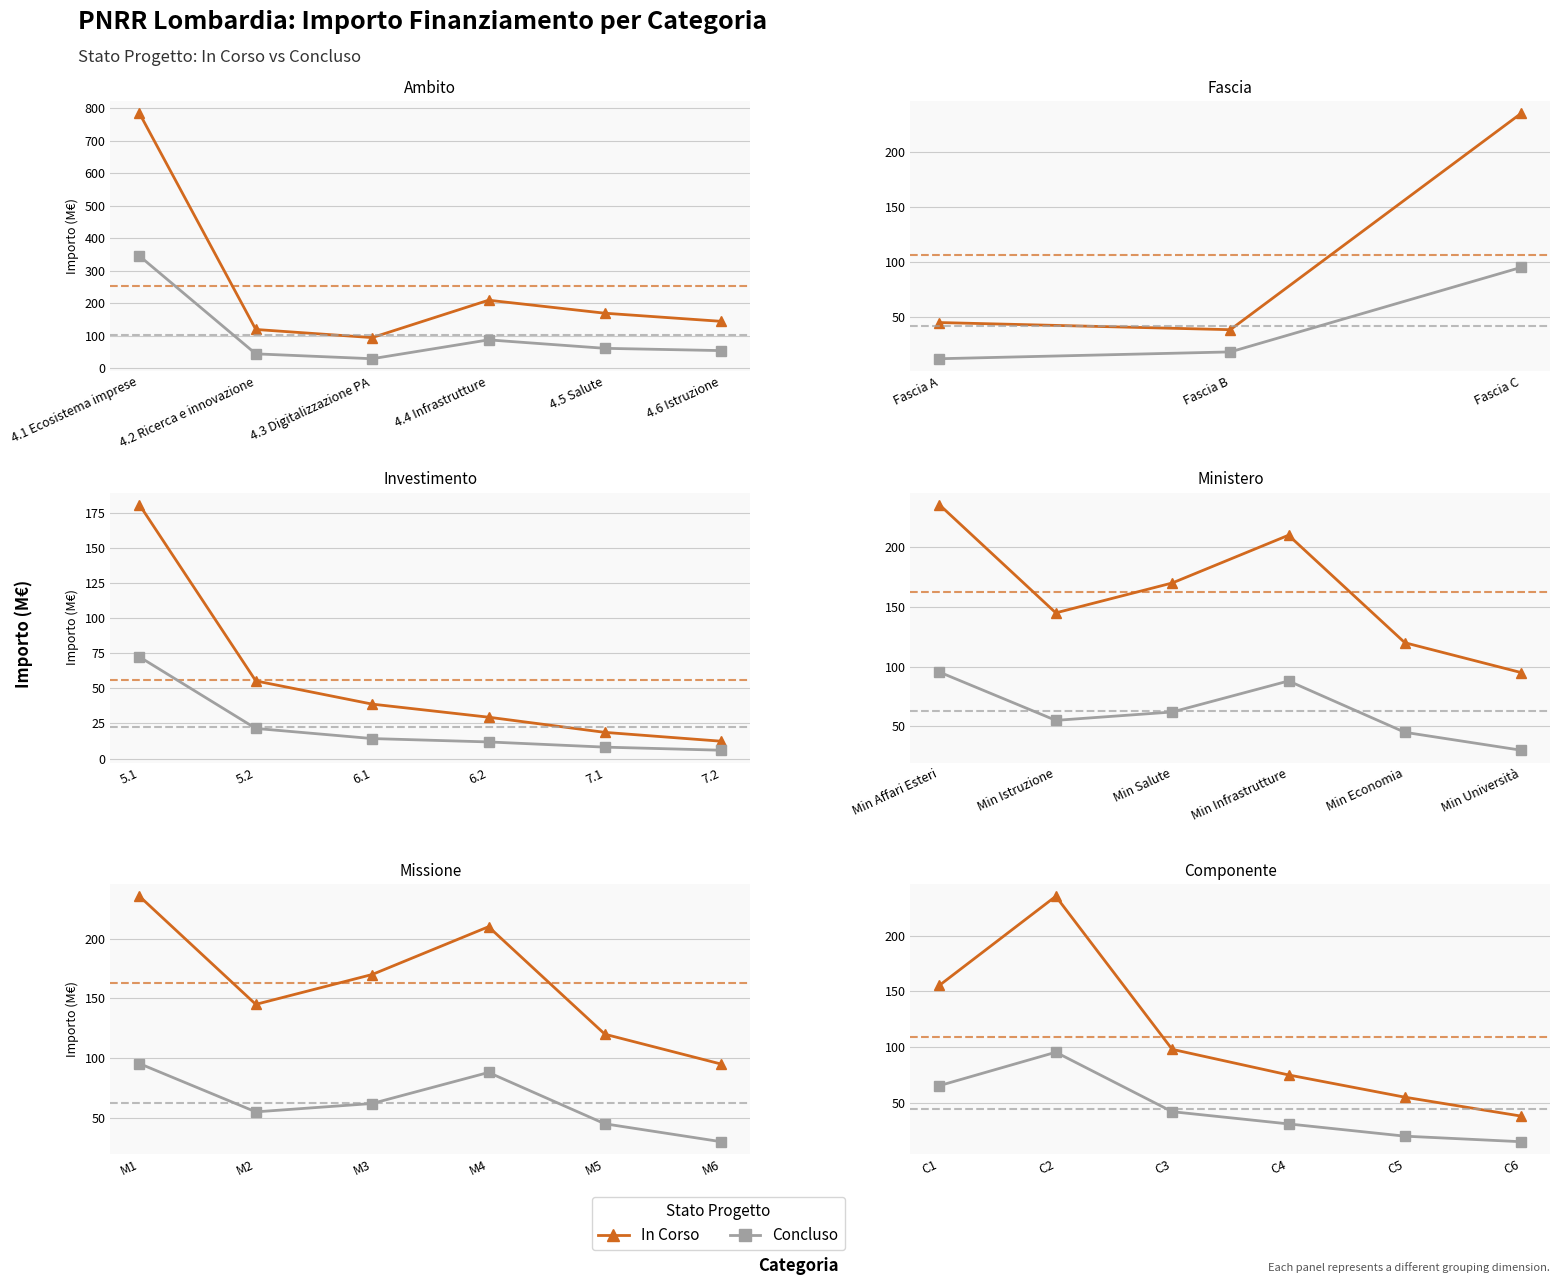

What position from the left is 4.2 Ricerca e innovazione?

2